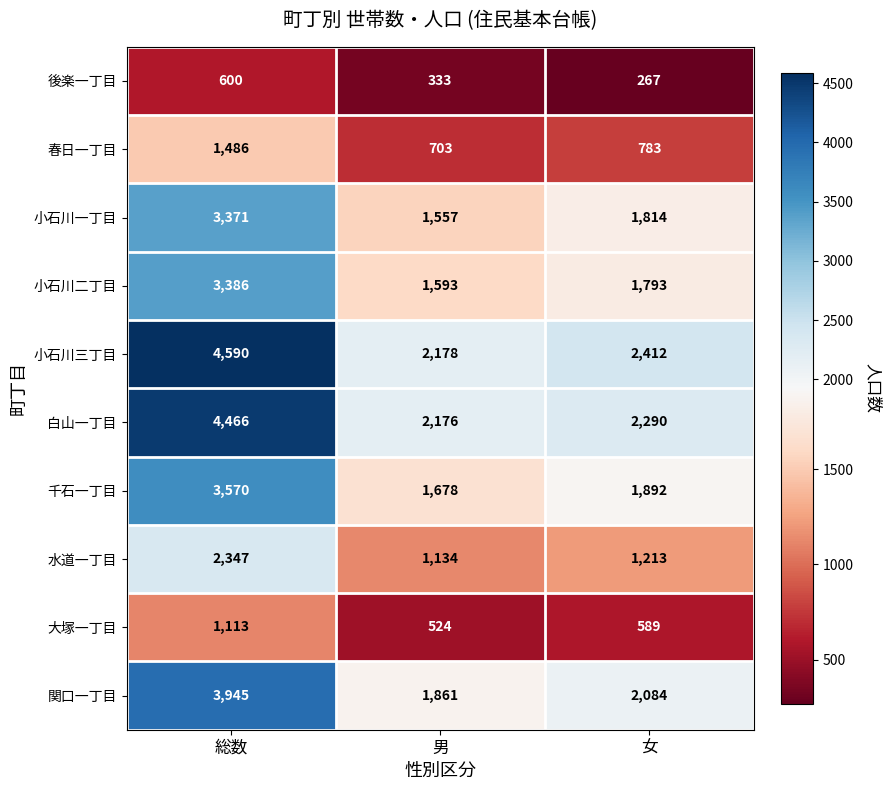

How many categories are shown in the chart?

3